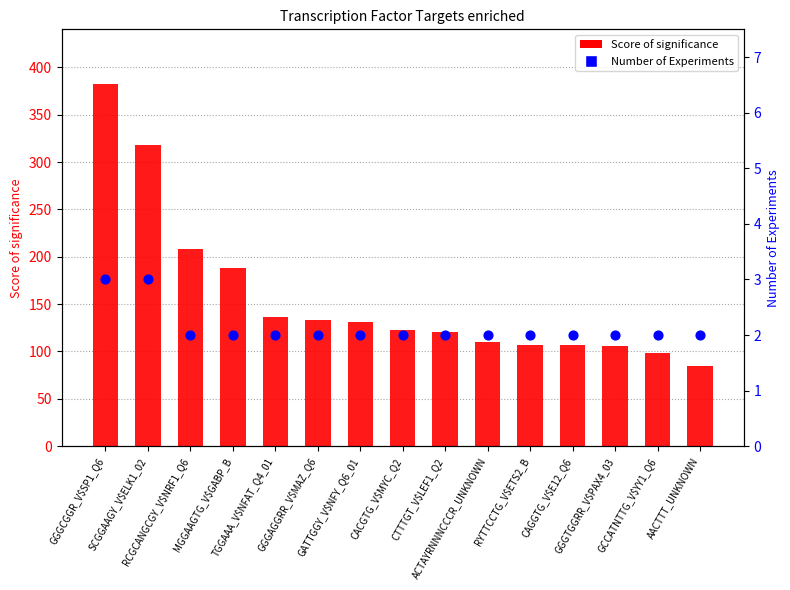

Which series has the widest spread of Y values?

Score of significance